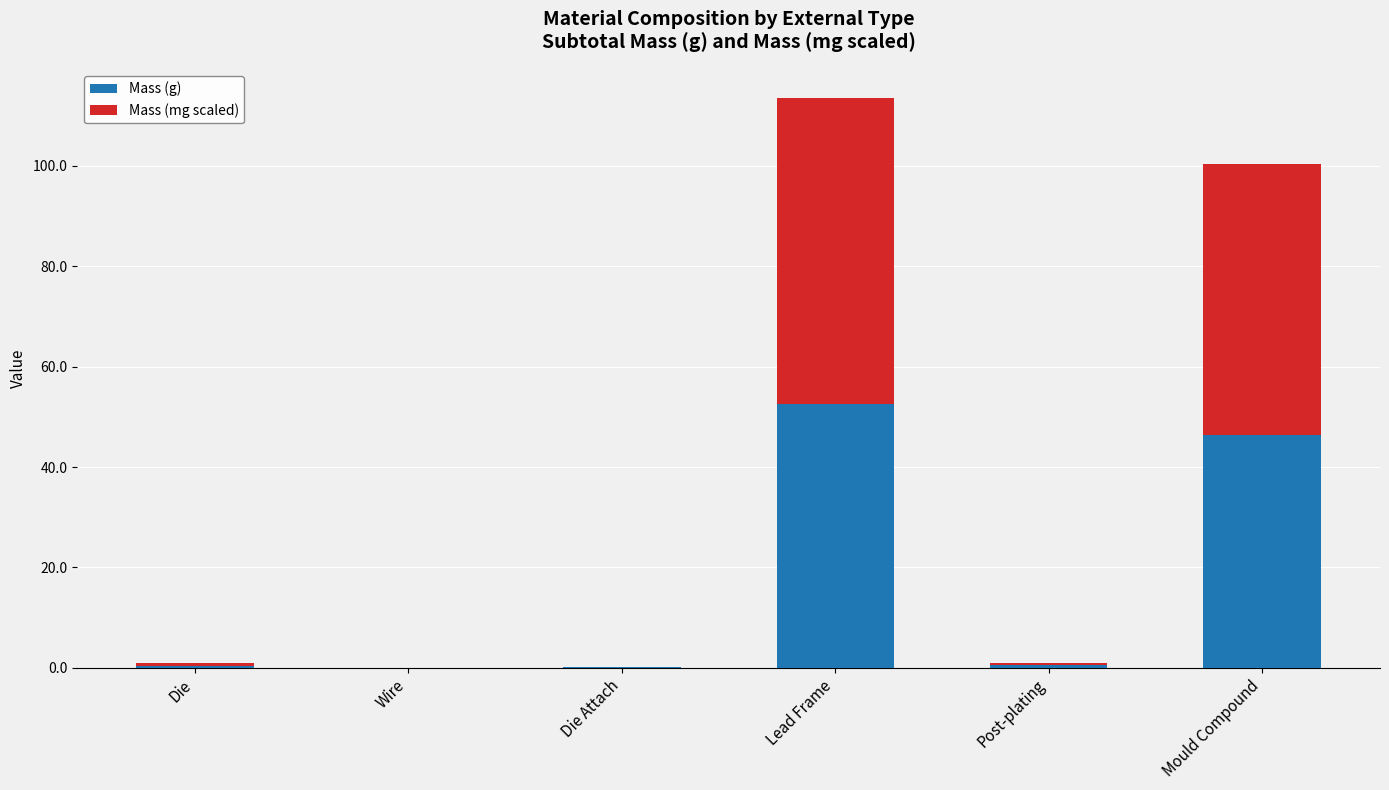

What is the total value across all series at Wire?

0.1